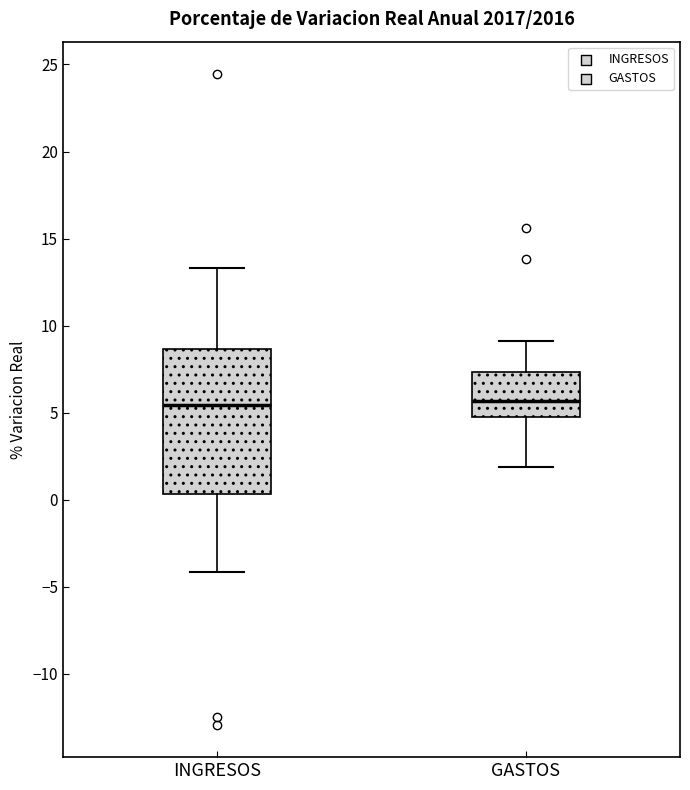

Reading left to right, transcribe this box plot: for each box, give where its median line is, the range the box spans, and where its two whiskers end, as read against the y-axis. The values are not printed on the chart, so give them approximately, as read against the axis.

INGRESOS: median 5.5, box 0.5 to 8.5, whiskers -4.0 to 13.5
GASTOS: median 5.5, box 5.0 to 7.5, whiskers 2.0 to 9.0